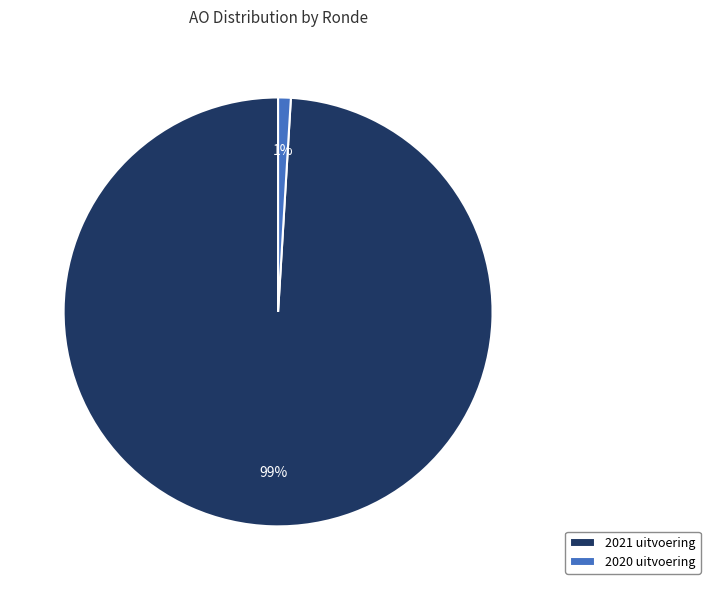

To the nearest percent, what portion does 2020 uitvoering represent?

1%